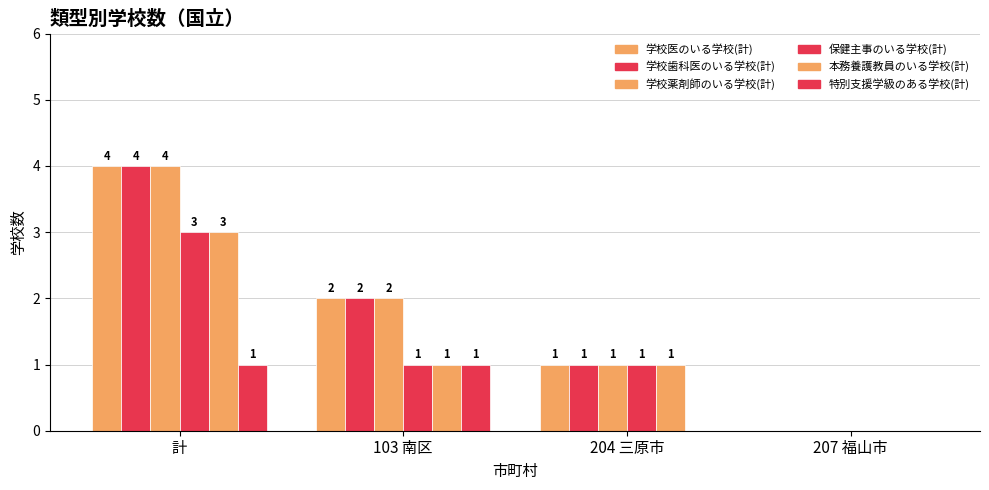

What is the label of the 3rd bar from the left?

204 三原市